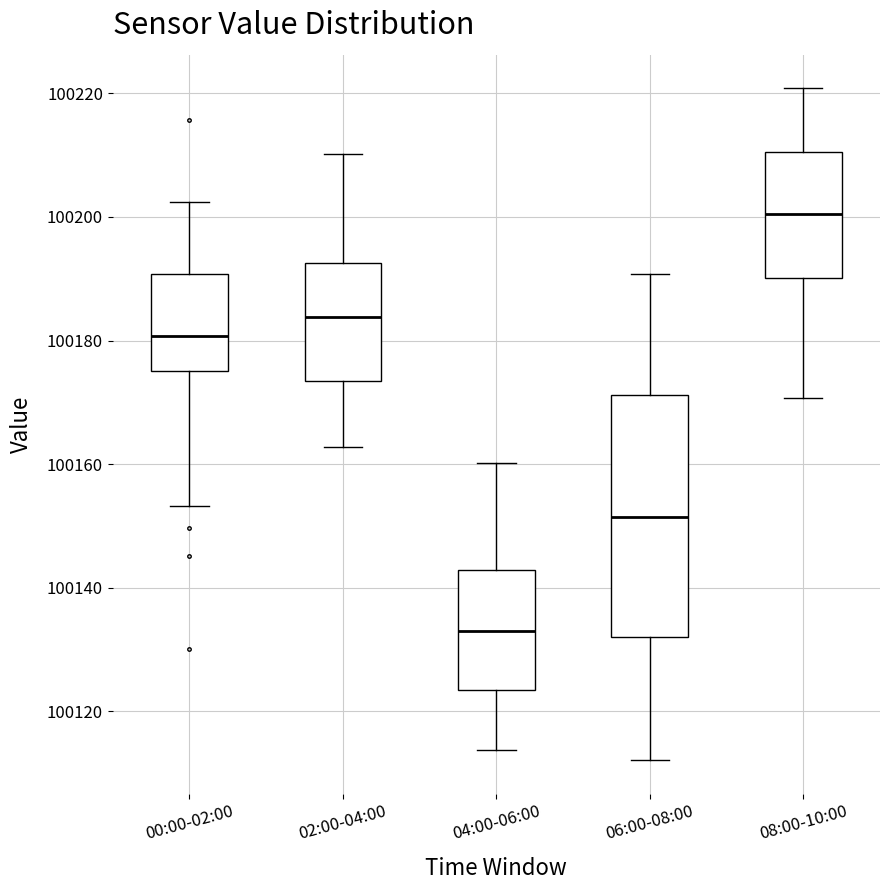

Comparing the boxes themselves (not the whiskers), which one is the tallest?

06:00-08:00